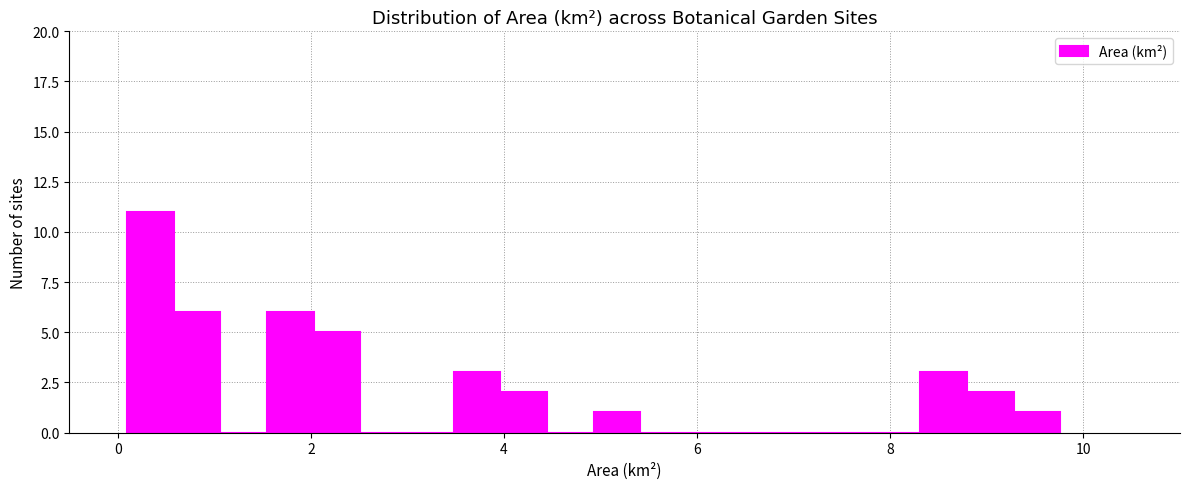

Read against the x-axis, roughly where is the centre of the tallest bar?

0.4